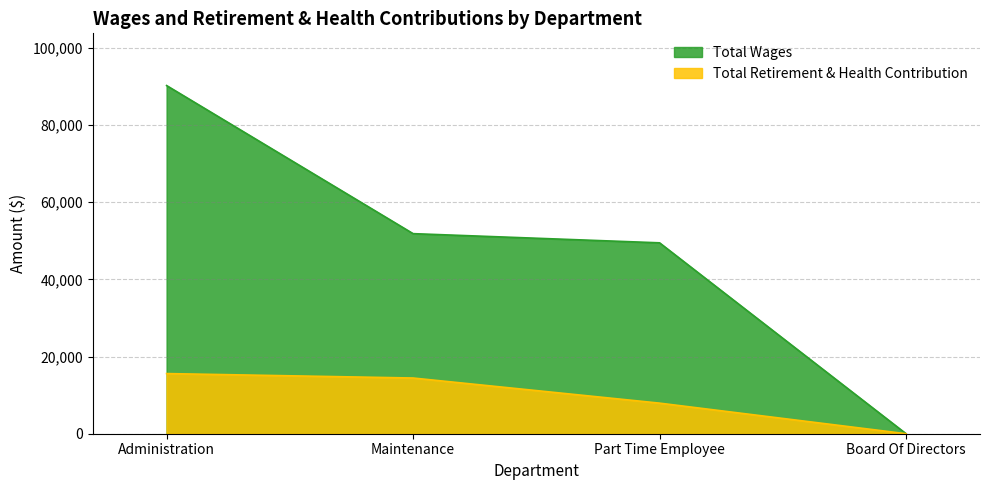

List the series in order of their overall mean, highest first.

Total Wages, Total Retirement & Health Contribution